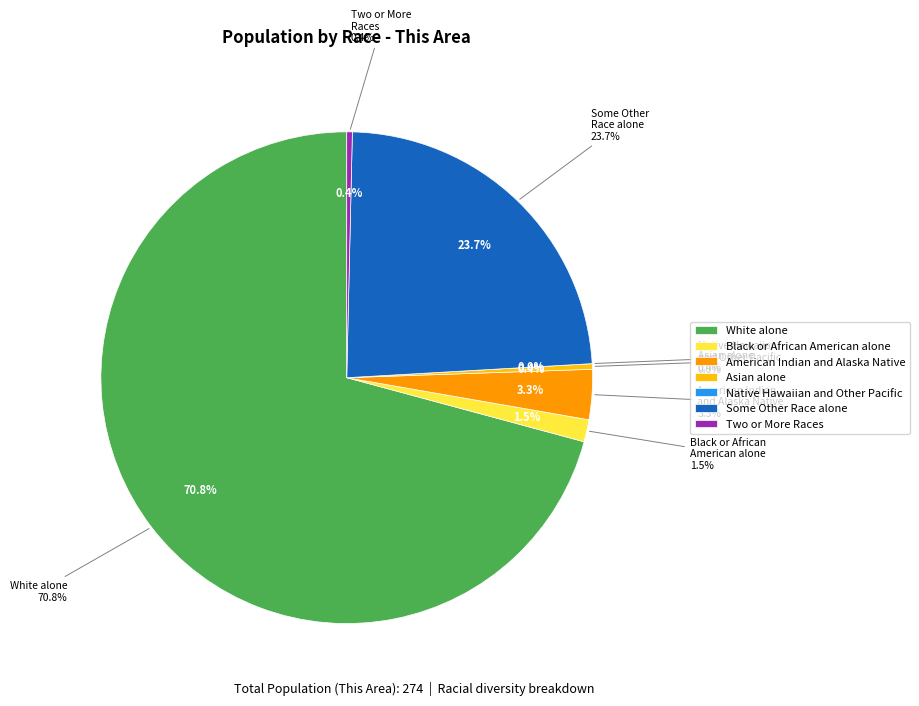

Which slice is the largest?

White alone